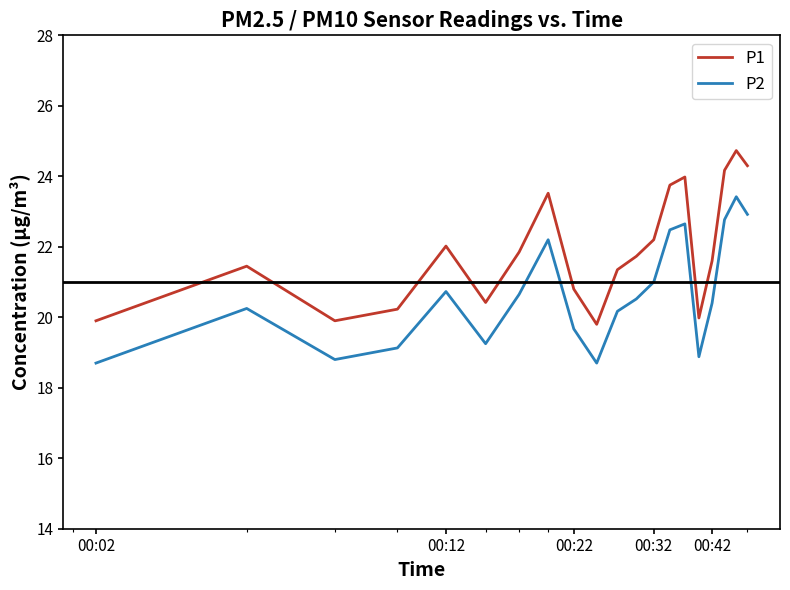

Does the chart have visible grid lines?

No